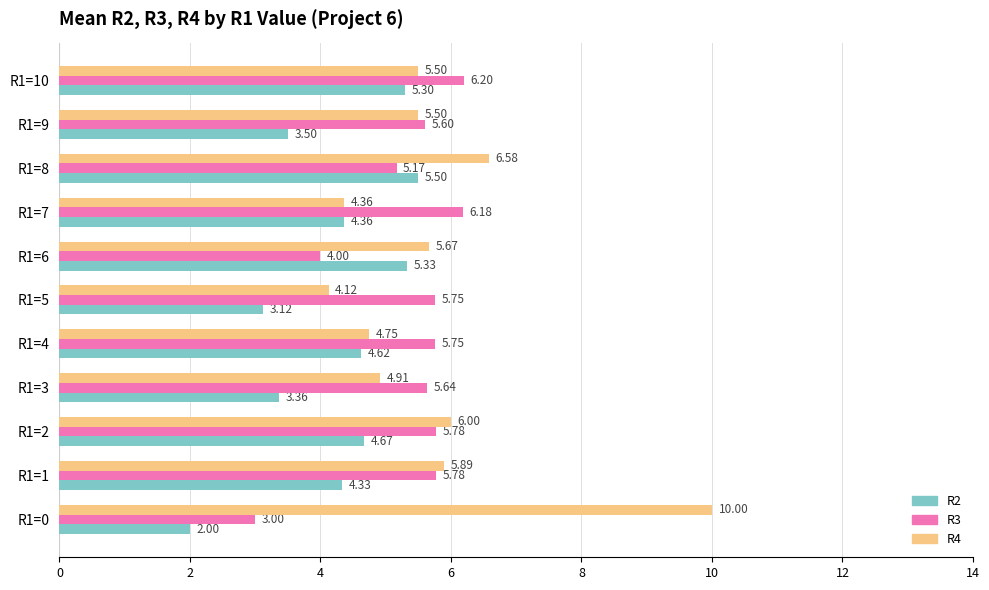

How many distinct data groups are displayed?

3